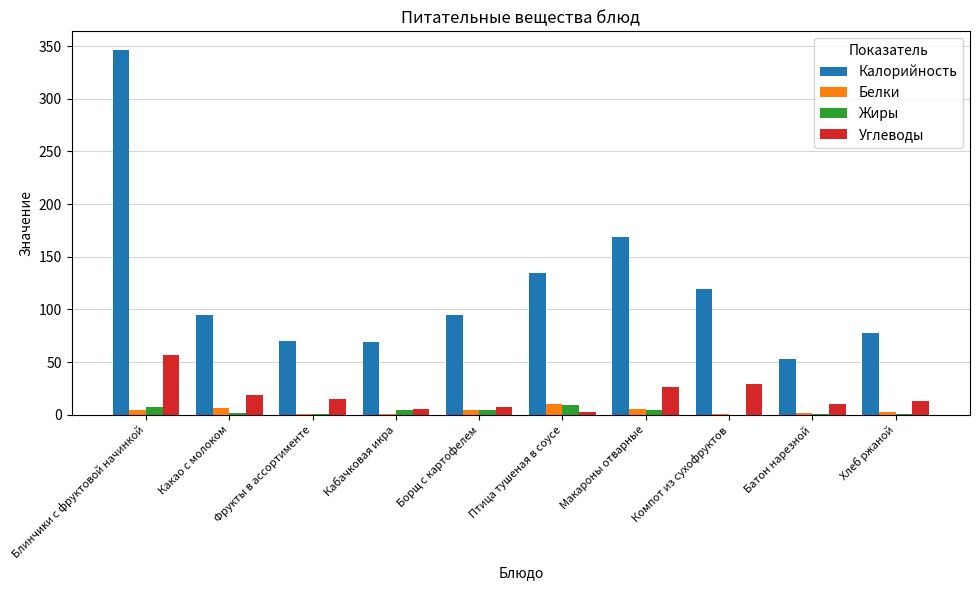

What is the maximum value shown in the chart?

346.7